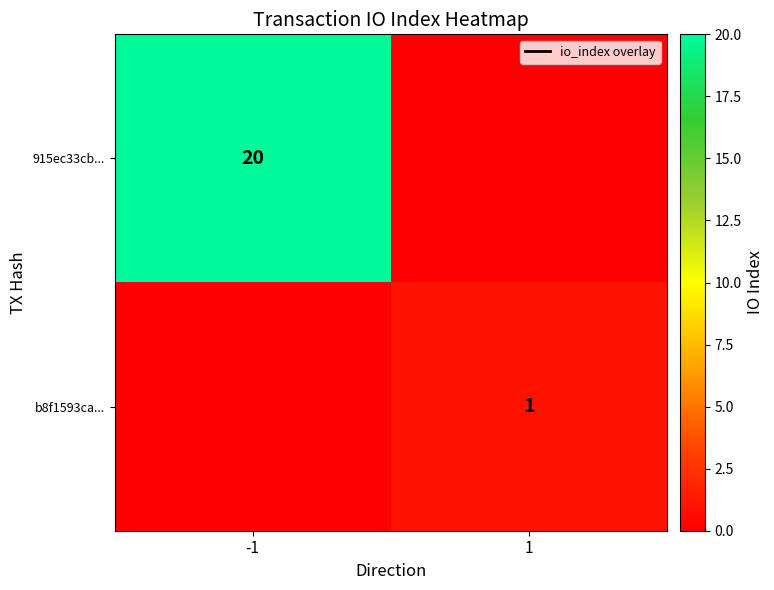

At which label does b8f1593ca... reach its peak?

1